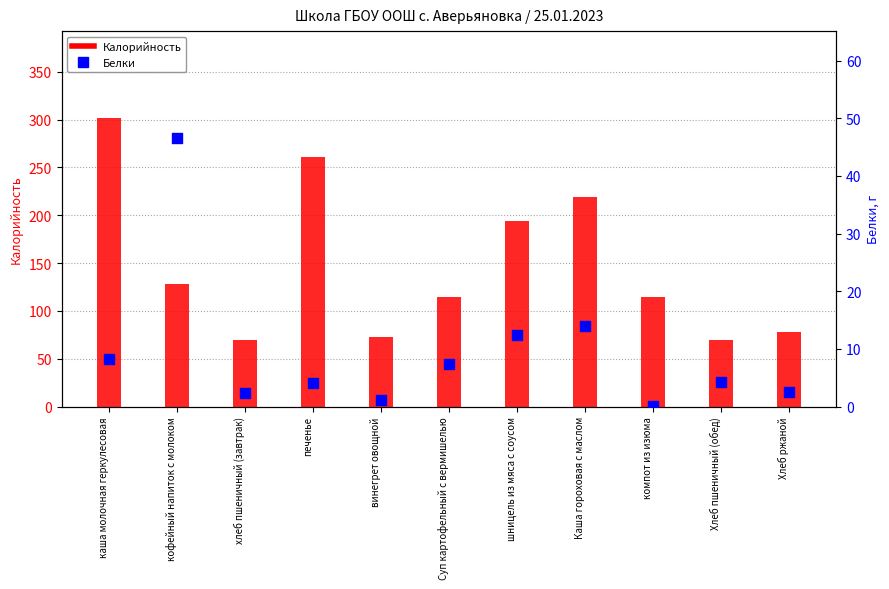

At which category is the sum across all series the highest?

каша молочная геркулесовая